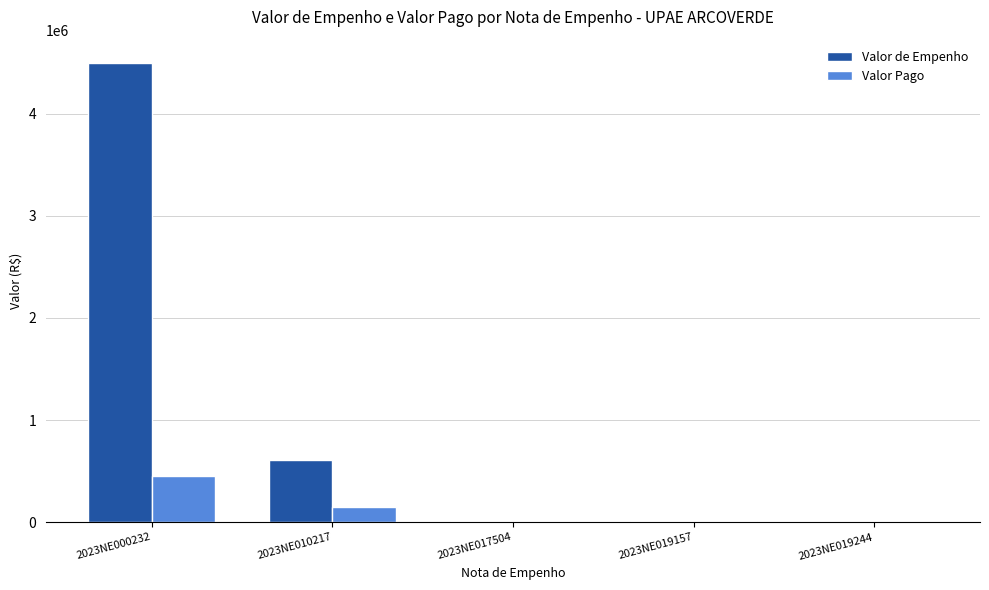

Which series has the largest total across all categories?

Valor de Empenho